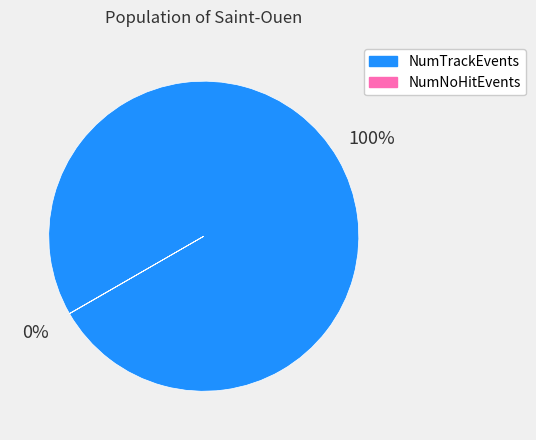

To the nearest percent, what is the difference between the largest and smallest slice percentages?

100%